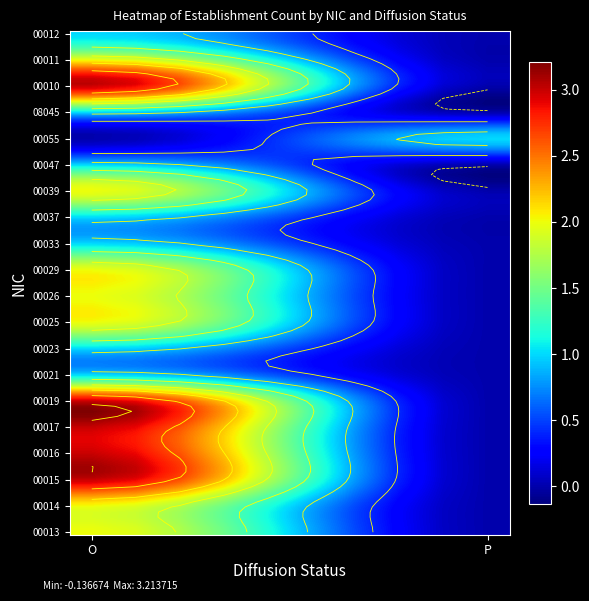

Rank the series at O from lowest to highest value.

00055, 00021, 00023, 00033, 00037, 00047, 08045, 00012, 00013, 00014, 00025, 00026, 00029, 00039, 00011, 00015, 00016, 00017, 00019, 00010